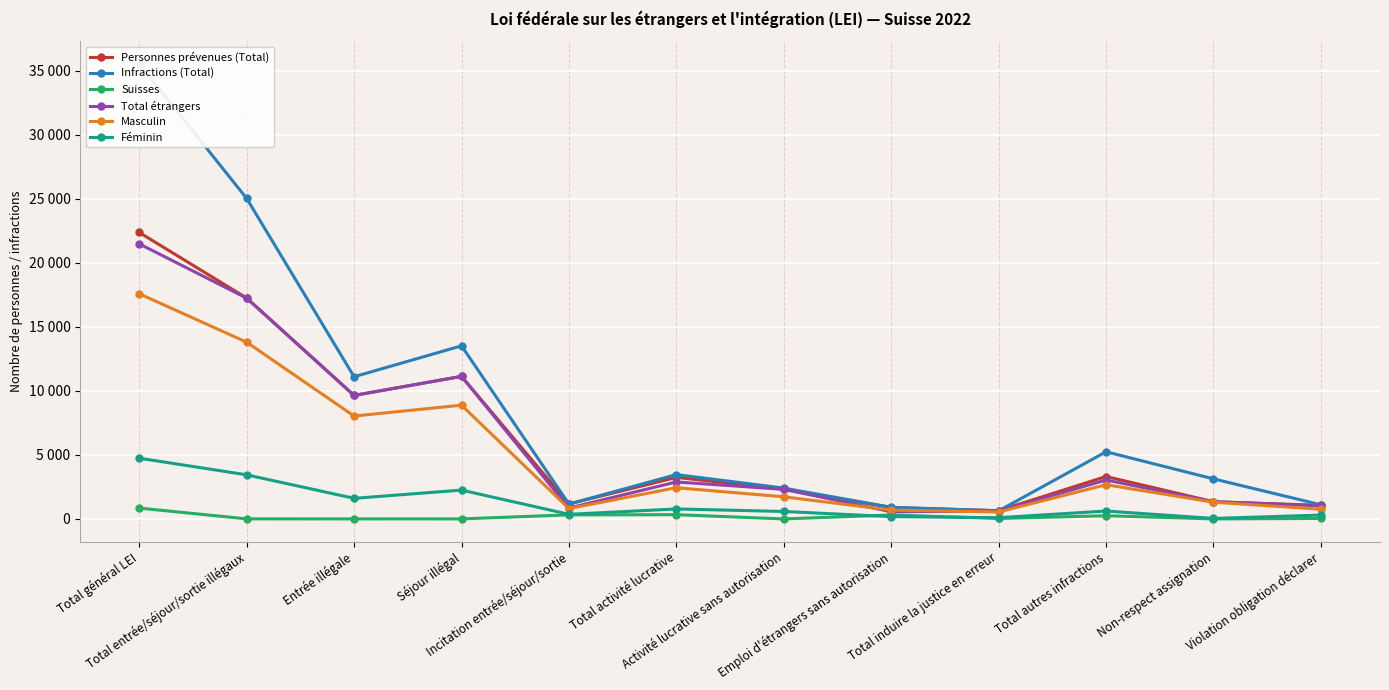

What is the highest value of the Féminin series?

4747